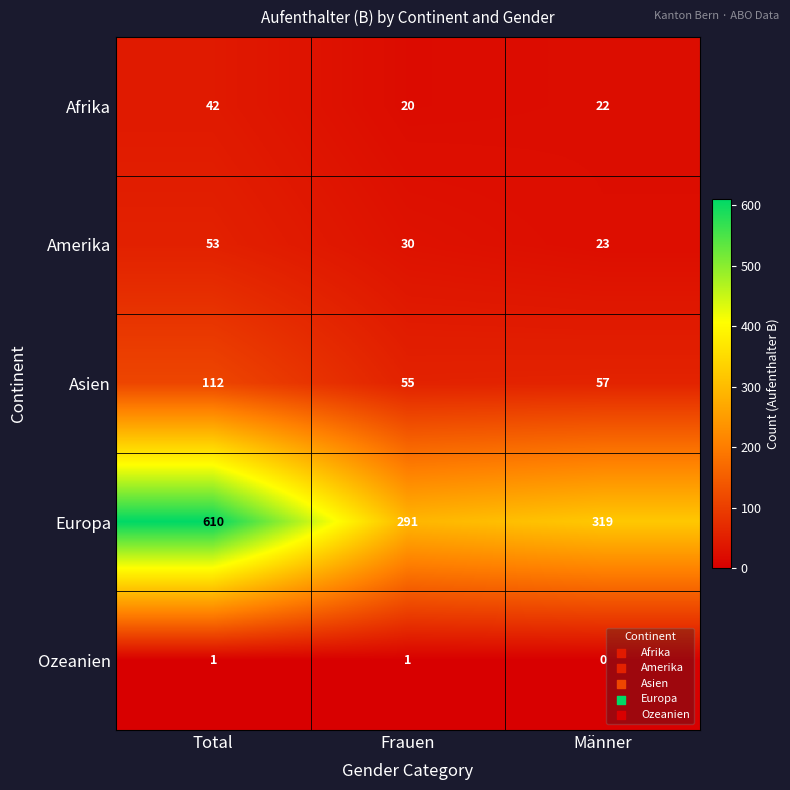

Reading left to right, transcribe all the data shown in this chart.

Afrika: 42	20	22
Amerika: 53	30	23
Asien: 112	55	57
Europa: 610	291	319
Ozeanien: 1	1	0